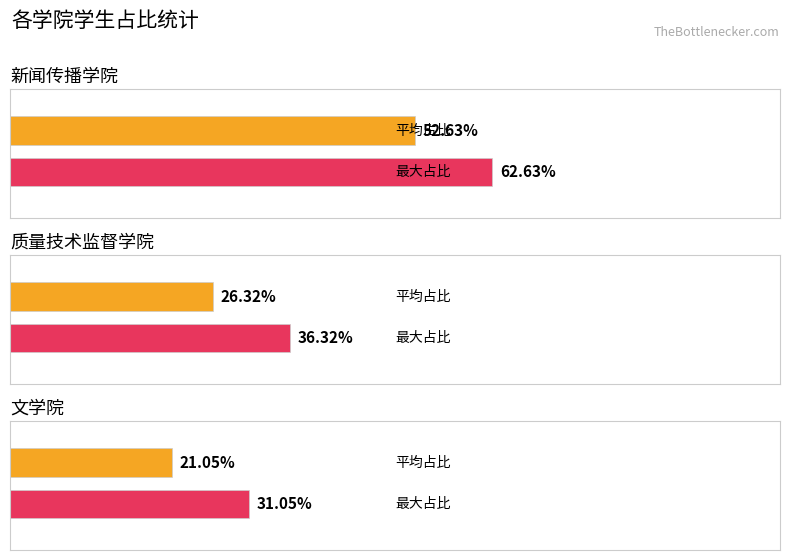

The 新闻传播学院 series shows 6 at 中国语言文学类. True or false?

False